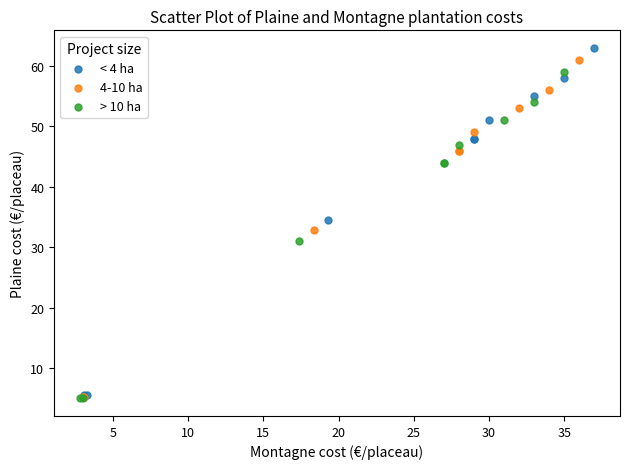

Which series contains the highest Y value?

< 4 ha